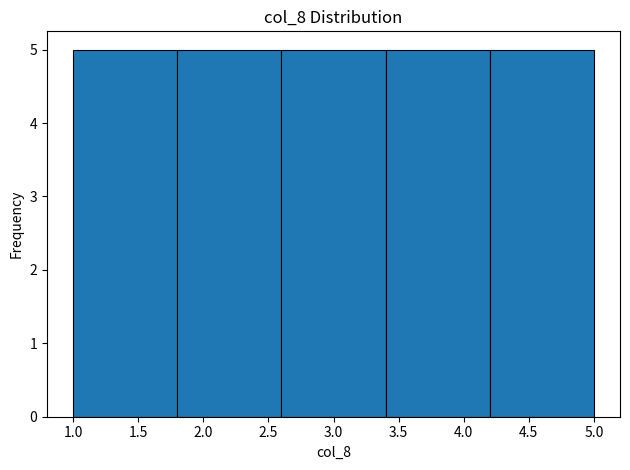

Reading left to right, transcribe this chart: for each bar, give the range it covers on the x-axis and its height. The values are not printed on the chart, so give them approximately, as read against the axis.

1.0 to 1.8: 5
1.8 to 2.6: 5
2.6 to 3.4: 5
3.4 to 4.2: 5
4.2 to 5.0: 5